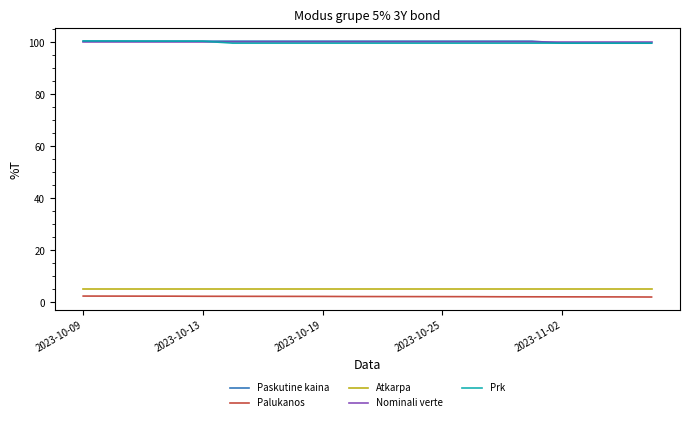

What is the minimum value for Paskutine kaina?

99.7